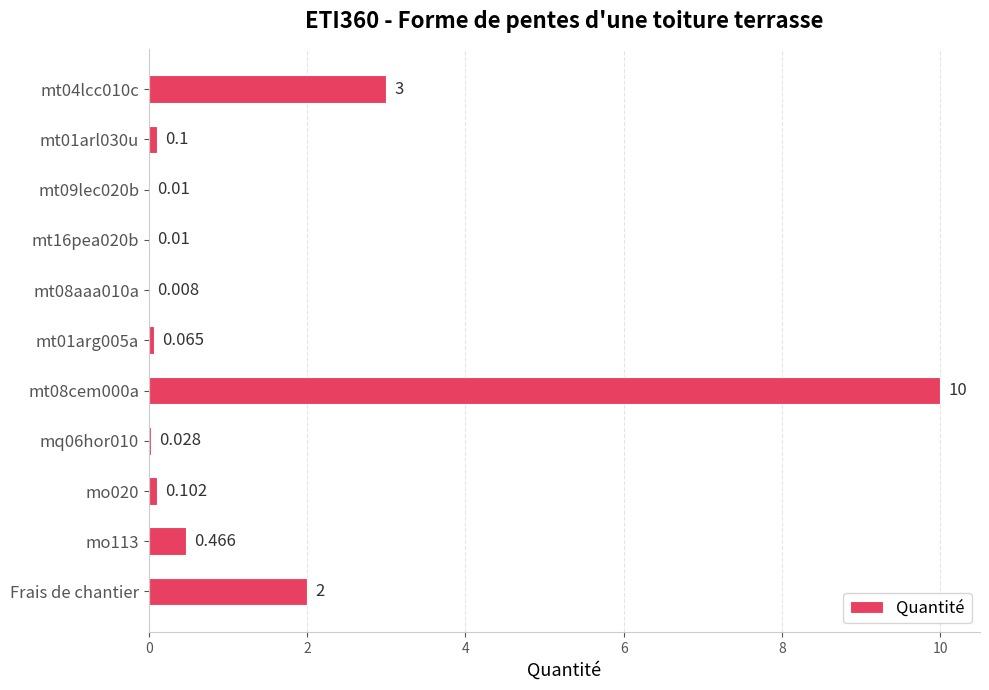

Count the number of data series in this chart.

1